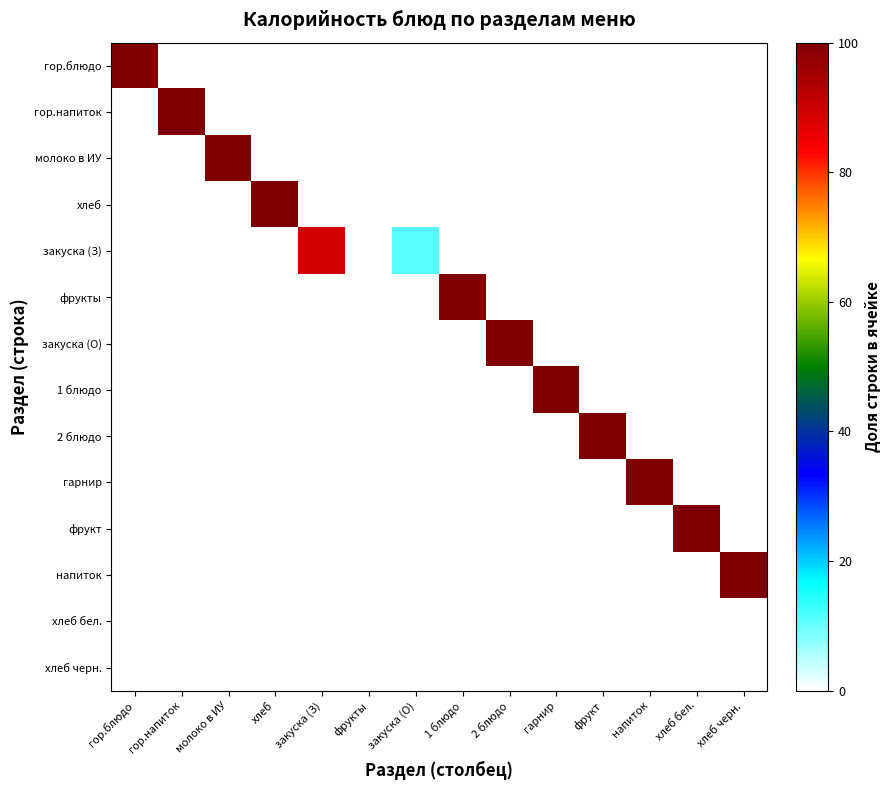

What is the spread (max minus min) of values at напиток?

100.0